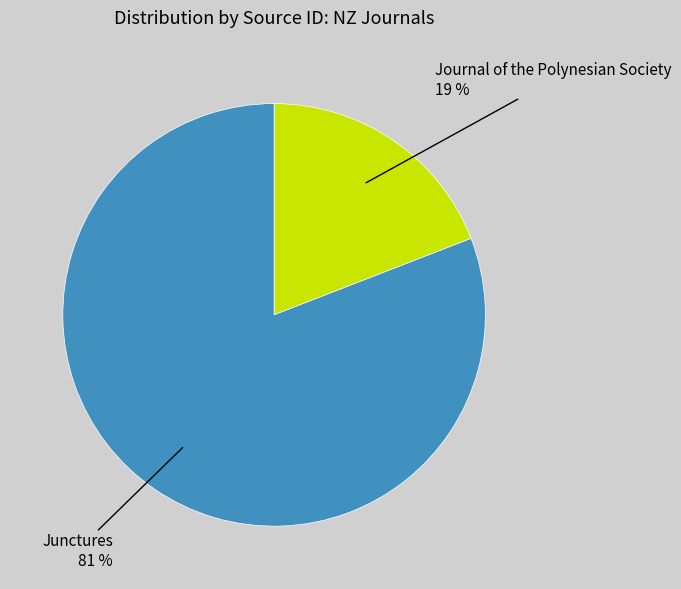

Is it true that Journal of the Polynesian Society is 19% of the pie?

True